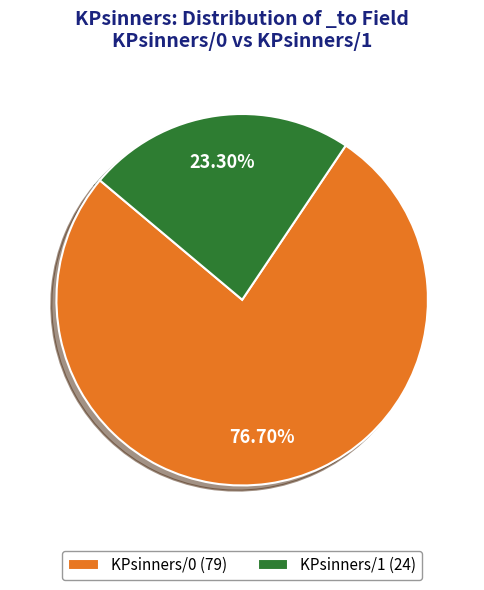

Which category has the smallest portion of the pie?

KPsinners/1